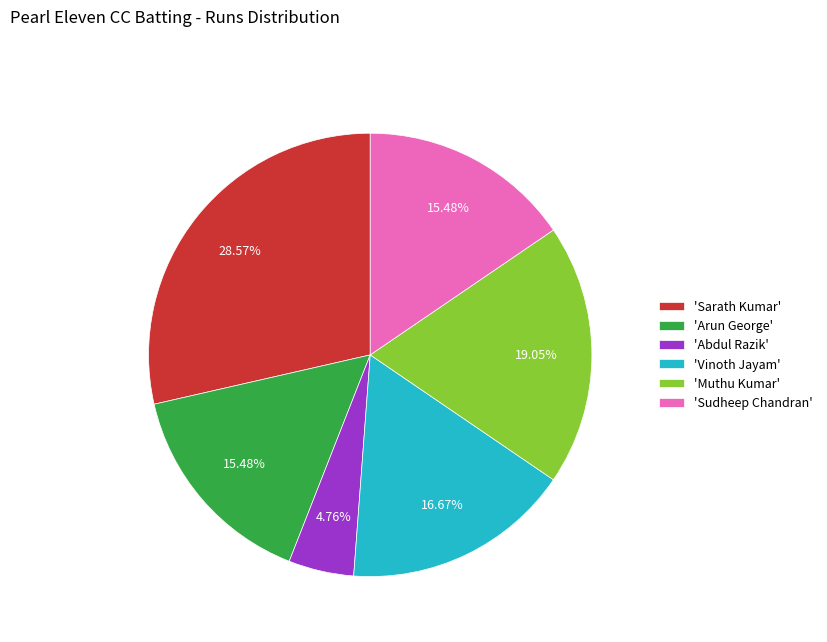

What is the ratio of the value at 'Abdul Razik' to the value at 'Arun George'?

0.3